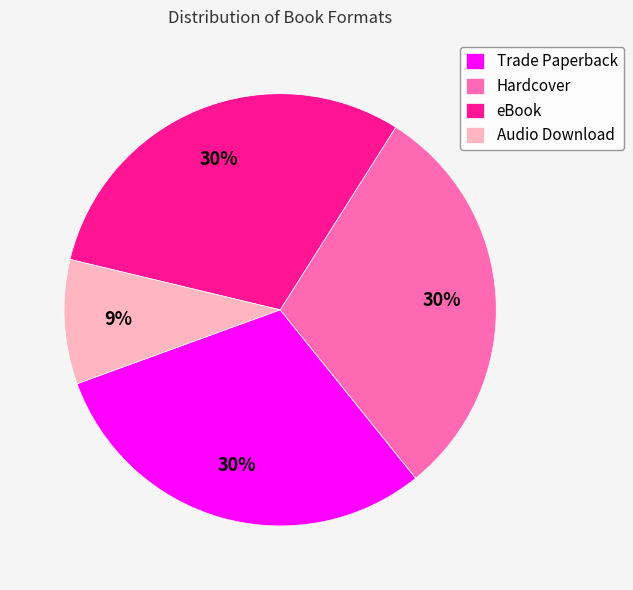

What is the ratio of the value at Hardcover to the value at eBook?

1.0